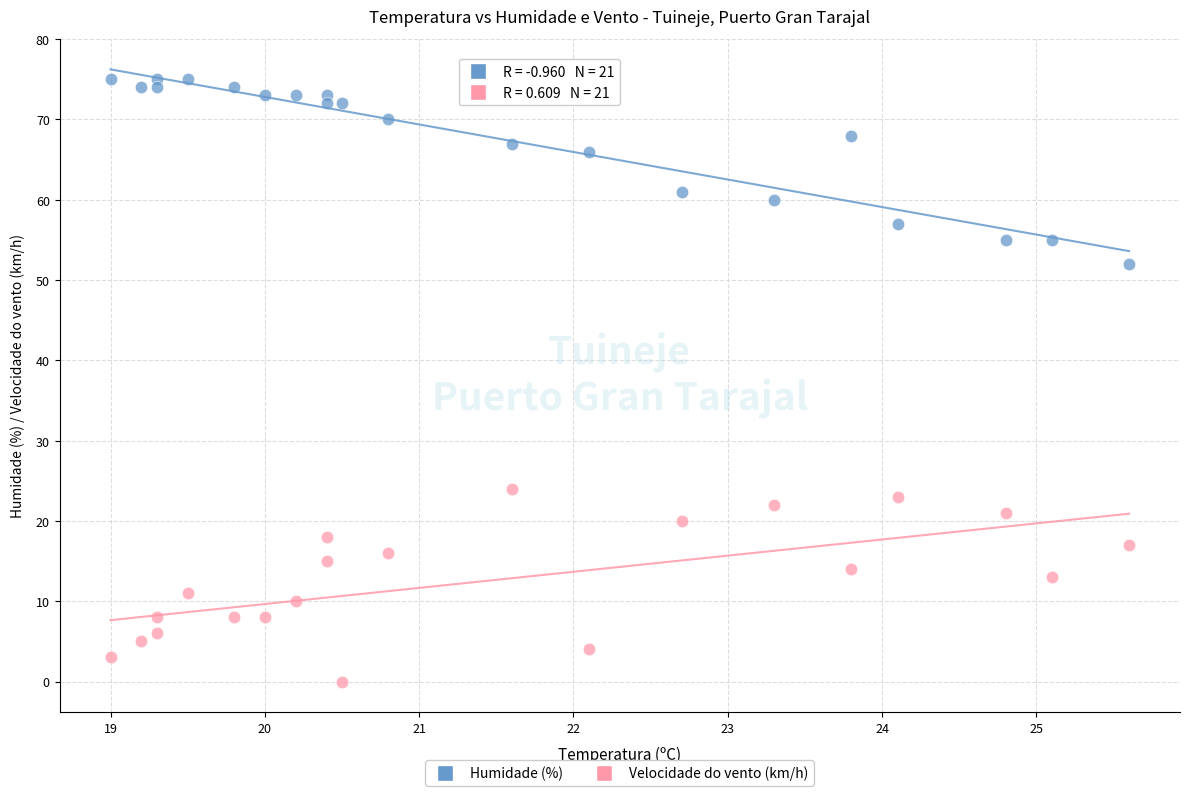

Across all series, what Y value is closest to 37?

24